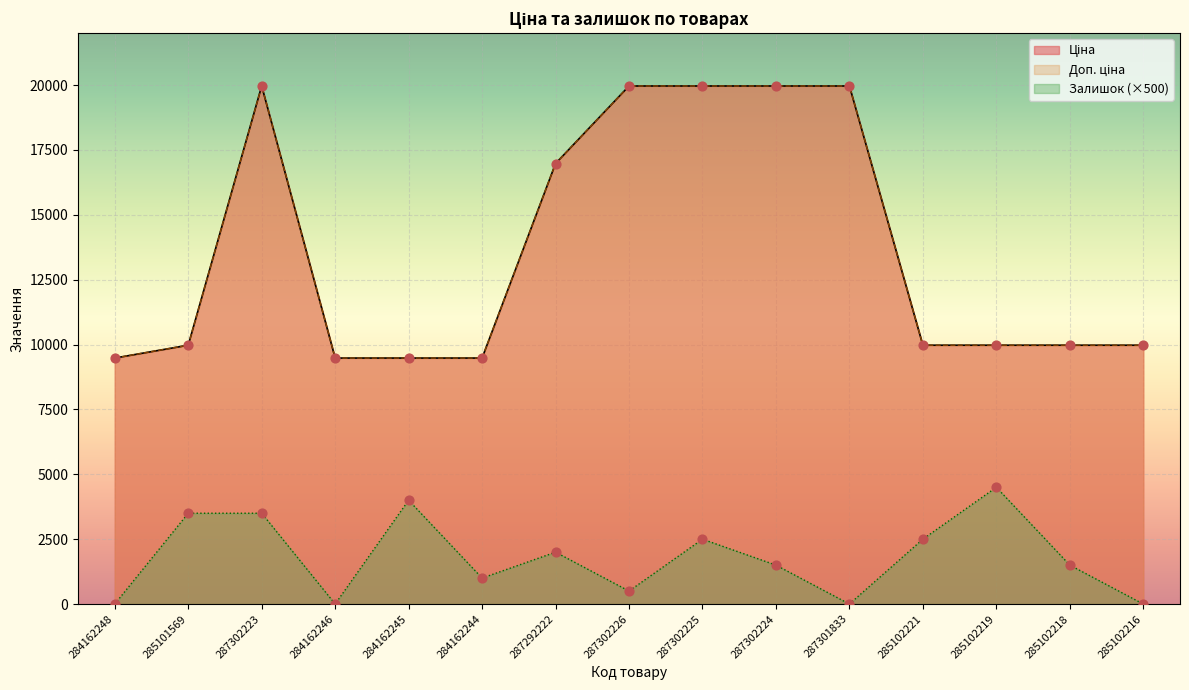

At how many categories does at least one series exceed 2105?

15